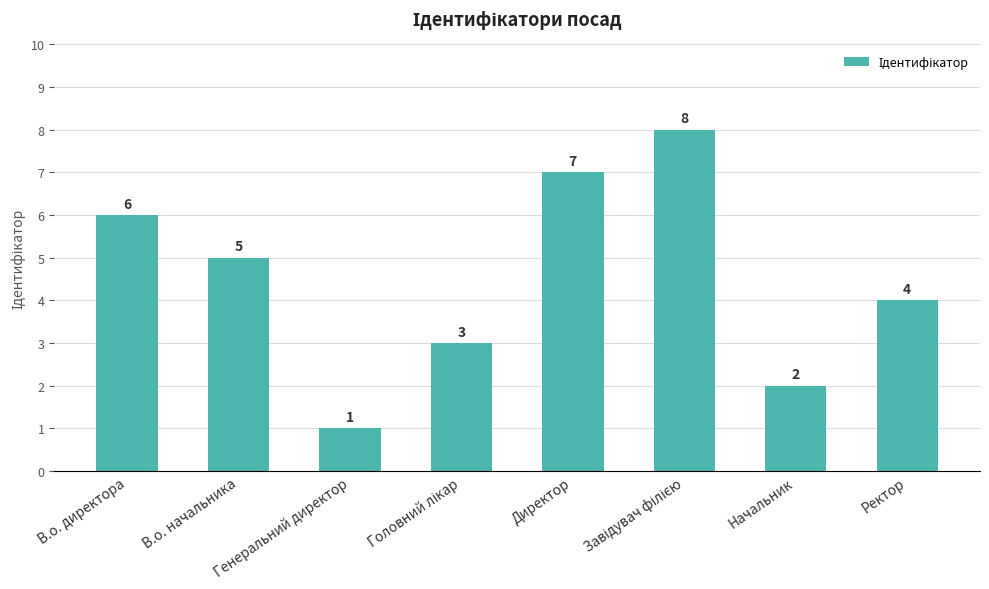

What is the label of the 6th bar from the right?

Генеральний директор